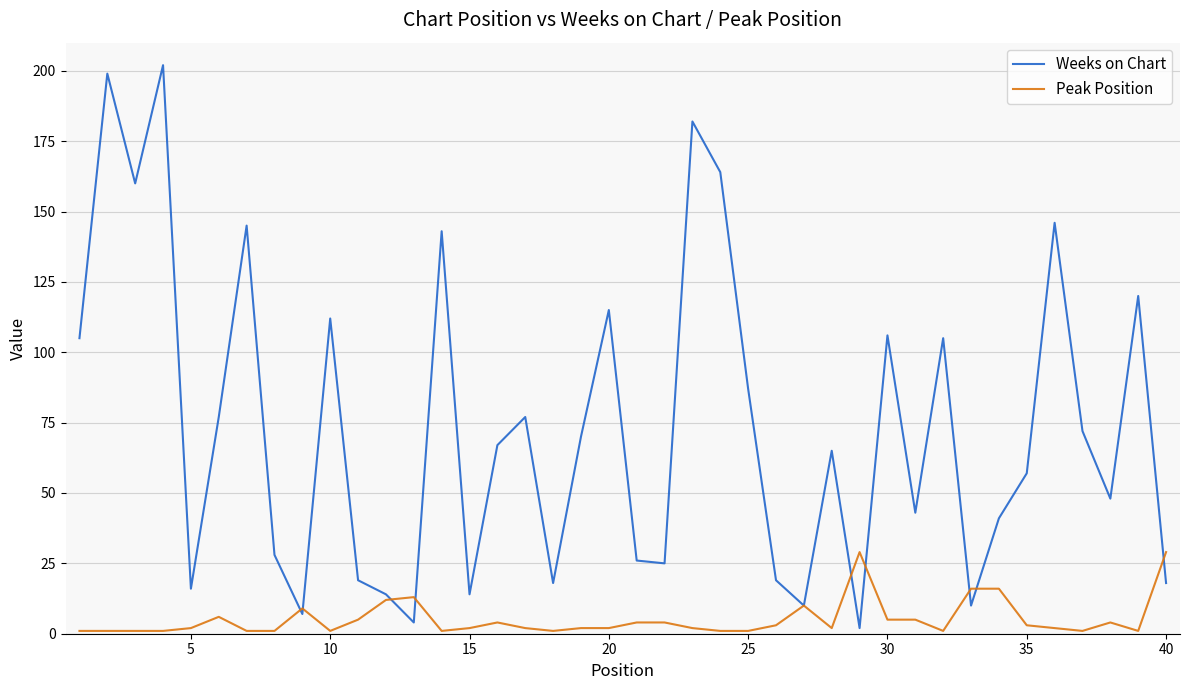

Rank the series by their maximum value, from highest to lowest.

Weeks on Chart, Peak Position